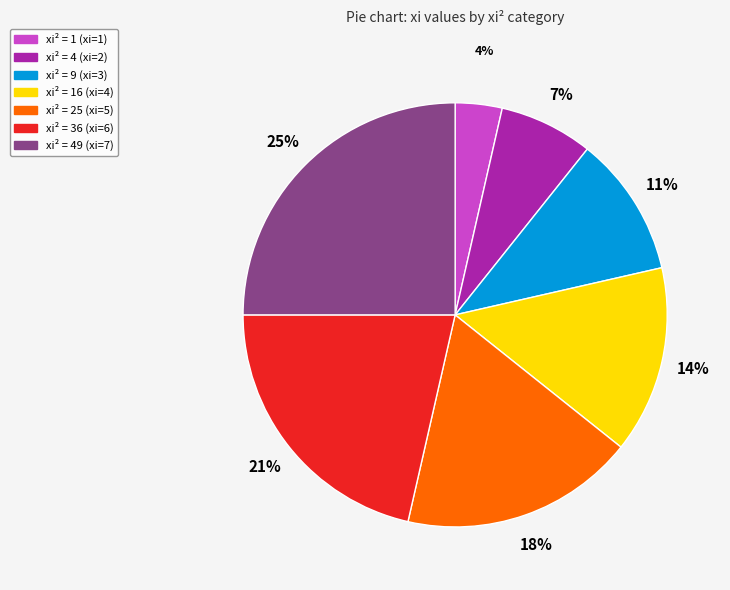

Is there any slice that represents more than half of the pie?

No